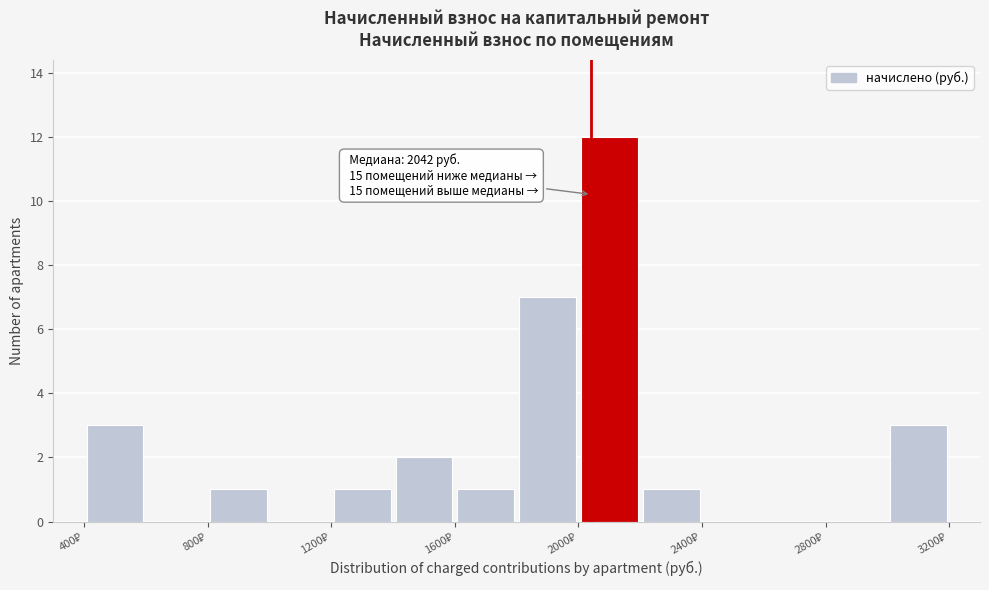

Which range on the x-axis has the tallest bar?

2000 to 2200